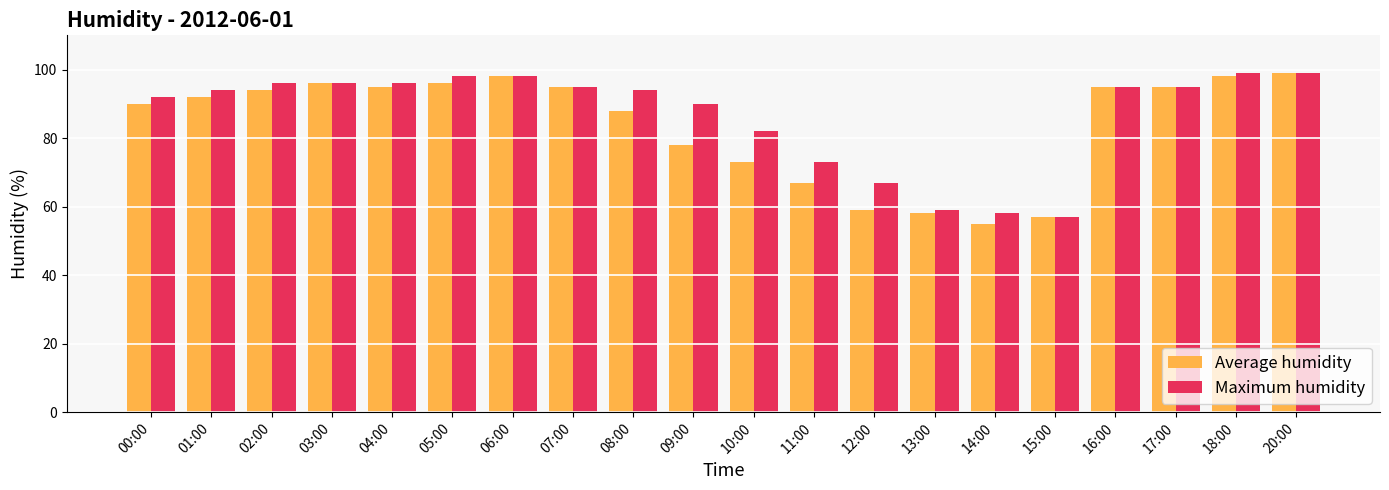

What is the approximate value of Average humidity at 02:00, to the nearest 5?

95